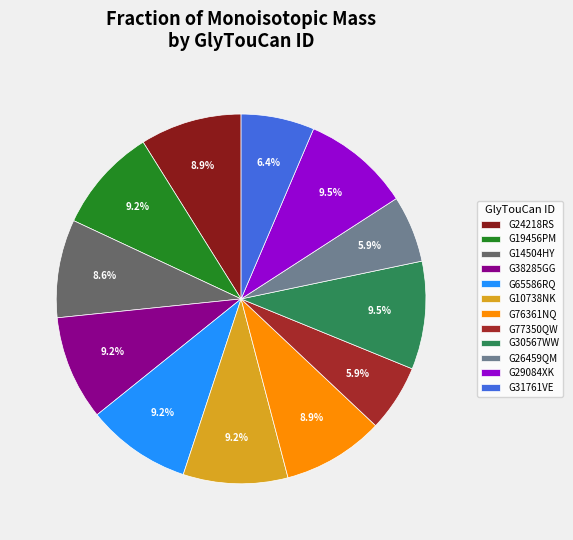

The G24218RS slice represents 9% of the pie. True or false?

True